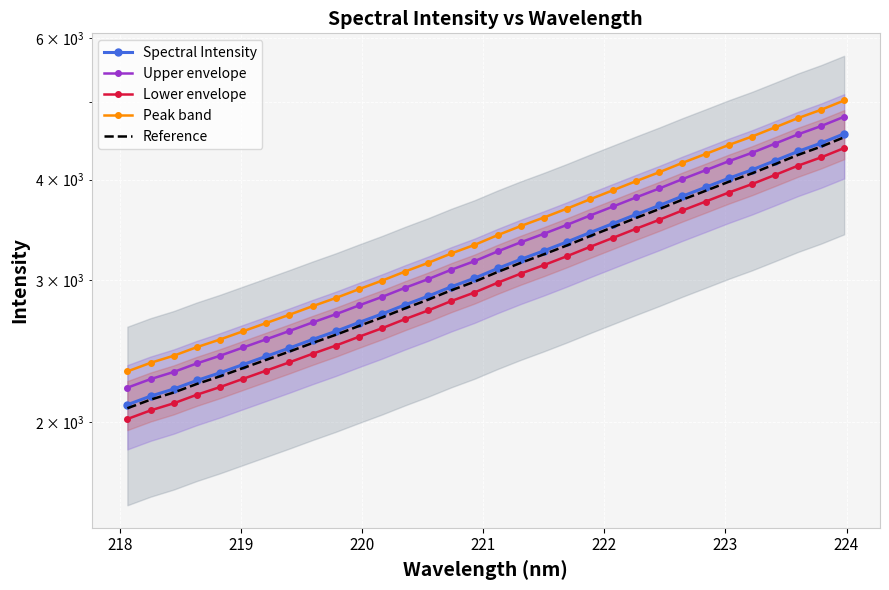

Reading left to right, transcribe all the data shown in this chart.

Spectral Intensity: 2101.1	2153.2	2197.5	2252.1	2301.9	2357.1	2413.2	2471.0	2532.0	2591.9	2658.0	2723.9	2796.2	2866.5	2944.6	3017.3	3102.6	3184.7	3263.2	3347.5	3438.2	3528.8	3622.1	3715.5	3815.8	3913.9	4015.9	4113.4	4222.8	4337.0	4441.5	4561.4
Upper envelope: 2206.1	2260.8	2307.4	2364.7	2417.0	2474.9	2533.8	2594.5	2658.6	2721.5	2790.9	2860.1	2936.0	3009.9	3091.8	3168.2	3257.7	3343.9	3426.4	3514.9	3610.1	3705.2	3803.2	3901.3	4006.6	4109.6	4216.7	4319.1	4434.0	4553.8	4663.5	4789.5
Lower envelope: 2017.0	2067.1	2109.6	2162.0	2209.8	2262.8	2316.6	2372.1	2430.7	2488.3	2551.7	2614.9	2684.3	2751.9	2826.8	2896.6	2978.5	3057.3	3132.7	3213.6	3300.6	3387.6	3477.2	3566.9	3663.2	3757.4	3855.3	3948.8	4053.9	4163.5	4263.8	4379.0
Peak band: 2311.2	2368.5	2417.3	2477.3	2532.1	2592.8	2654.5	2718.1	2785.2	2851.1	2923.8	2996.2	3075.8	3153.2	3239.0	3319.0	3412.8	3503.1	3589.5	3682.3	3782.0	3881.6	3984.3	4087.1	4197.4	4305.3	4417.5	4524.7	4645.1	4770.7	4885.6	5017.6
Reference: 2080.1	2131.7	2175.5	2229.5	2278.9	2333.5	2389.0	2446.3	2506.7	2566.0	2631.4	2696.6	2768.2	2837.9	2915.1	2987.1	3071.6	3152.8	3230.6	3314.0	3403.8	3493.5	3585.9	3678.3	3777.7	3874.8	3975.8	4072.2	4180.6	4293.6	4397.0	4515.8